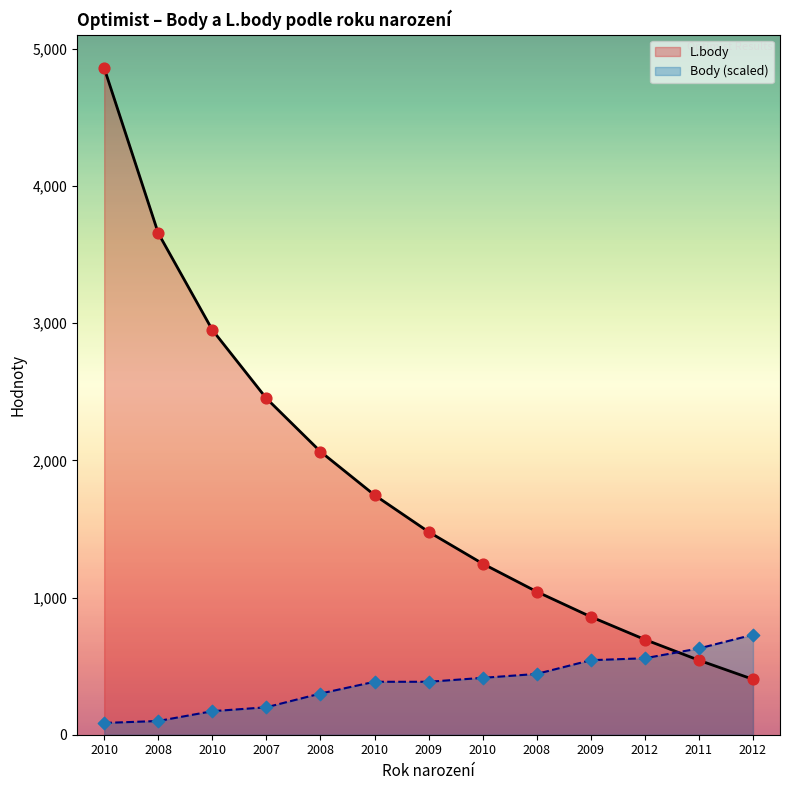

Which series has the largest total across all categories?

L.body